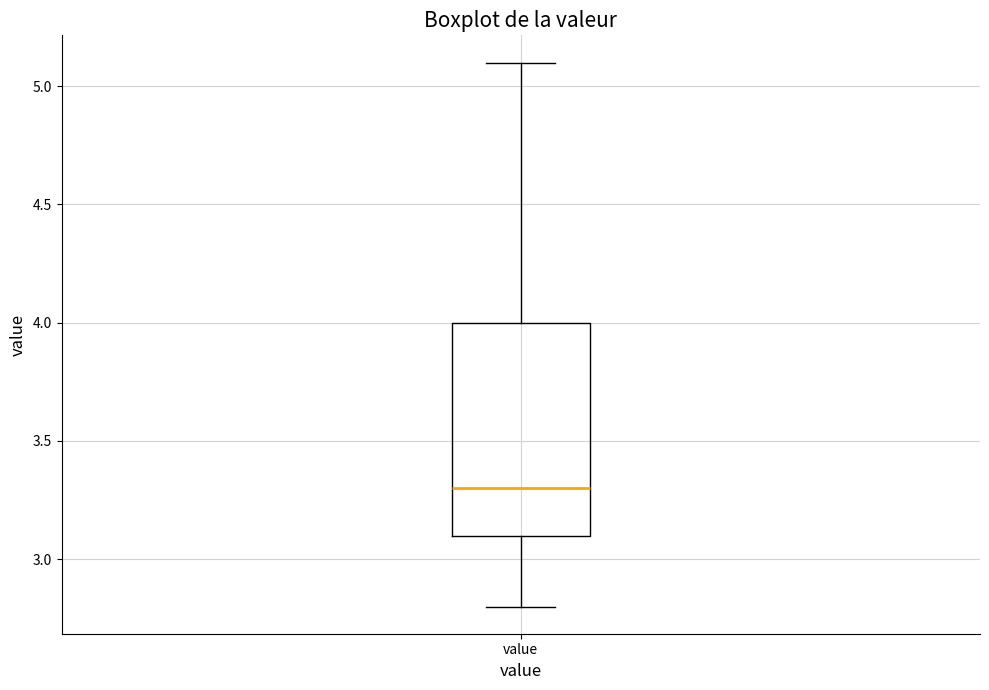

Transcribe this box plot: give where the median line is, the range the box spans, and where the two whiskers end, as read against the y-axis. The values are not printed on the chart, so give them approximately, as read against the axis.

median 3.3, box 3.1 to 4.0, whiskers 2.8 to 5.1